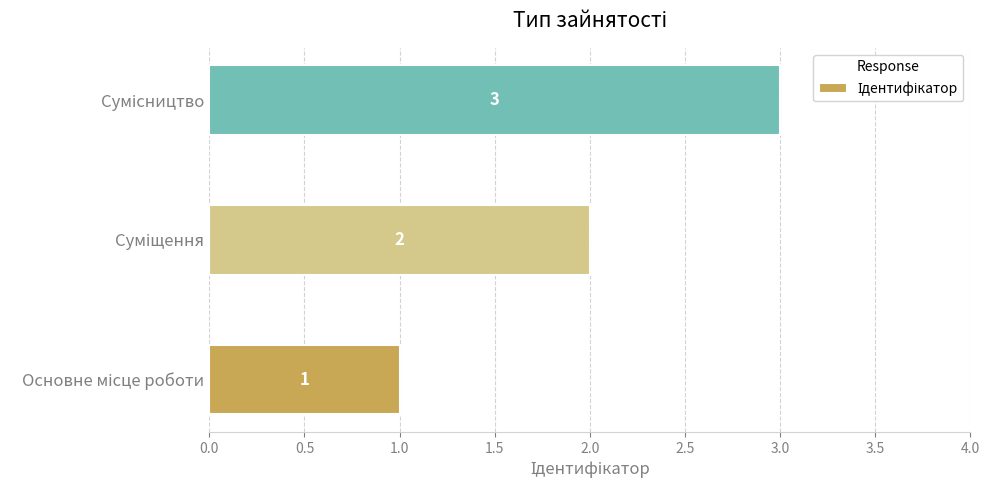

How many data points does each series have?

3